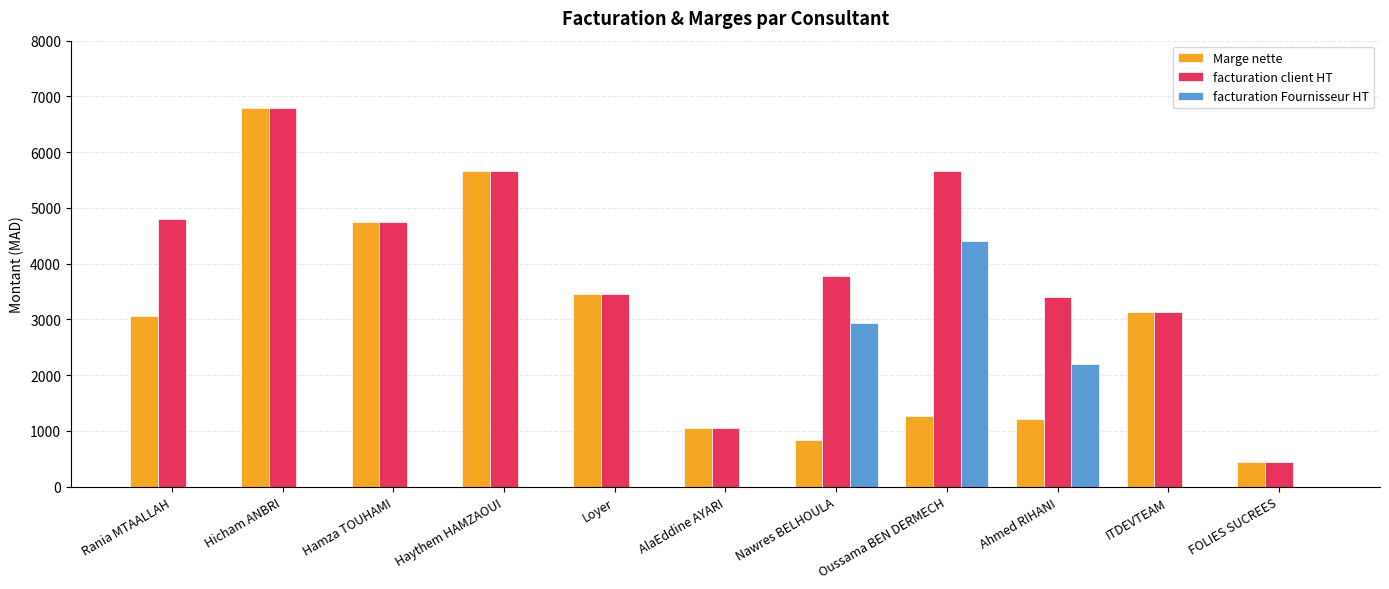

What are all the series names shown in the legend?

Marge nette, facturation client HT, facturation Fournisseur HT